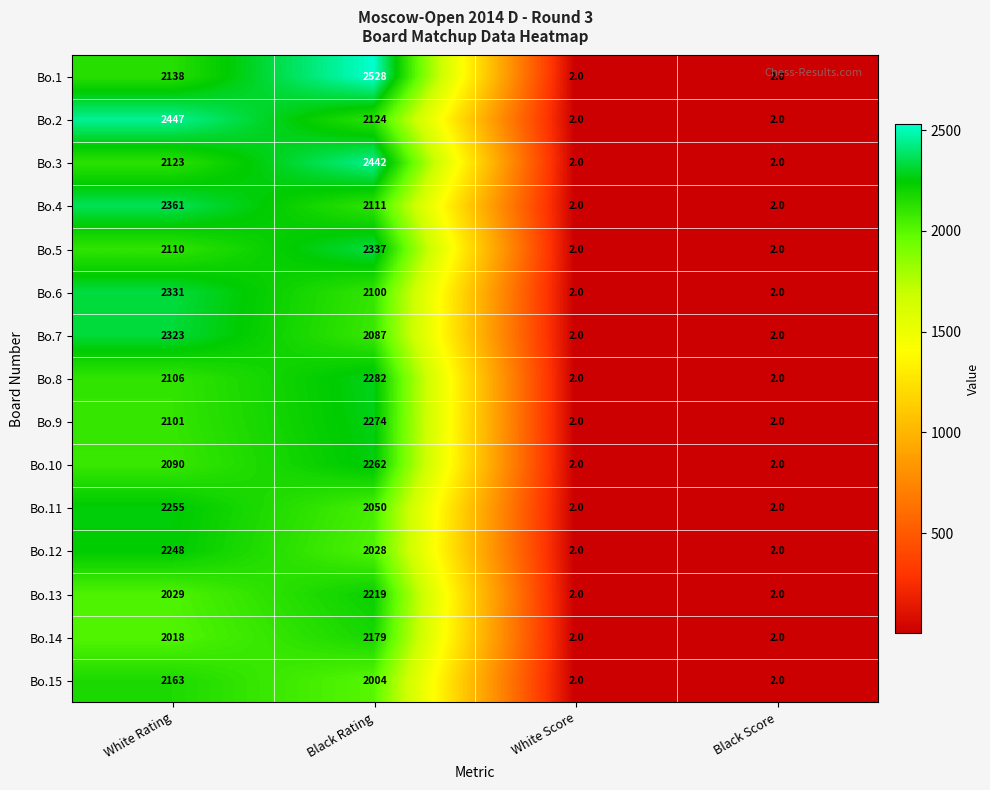

How many values in the Bo.13 series are below 2029?

2